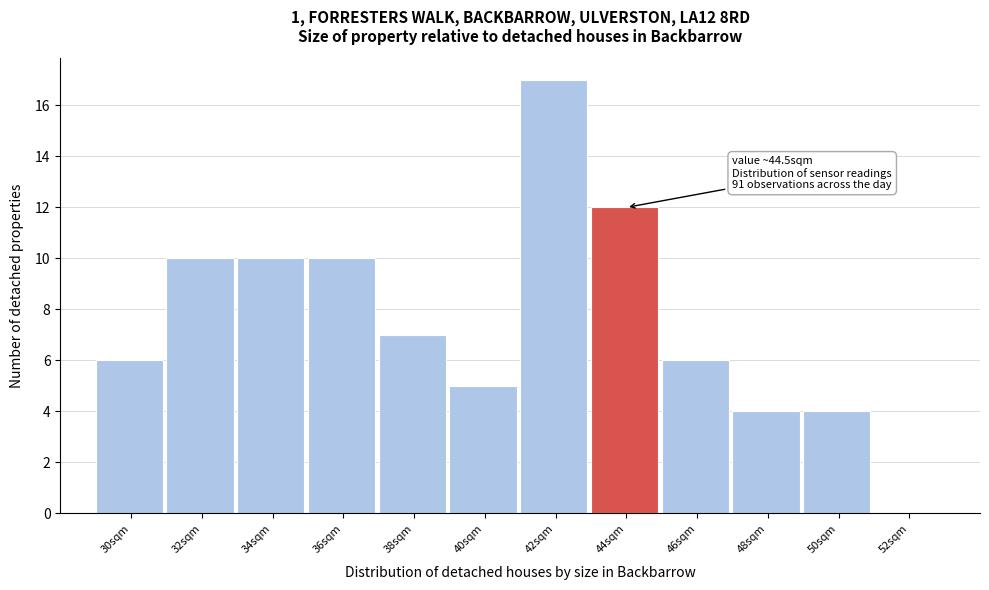

Reading right to left, list all the values displayed in this chart.

52sqm=0	50sqm=4	48sqm=4	46sqm=6	44sqm=12	42sqm=17	40sqm=5	38sqm=7	36sqm=10	34sqm=10	32sqm=10	30sqm=6